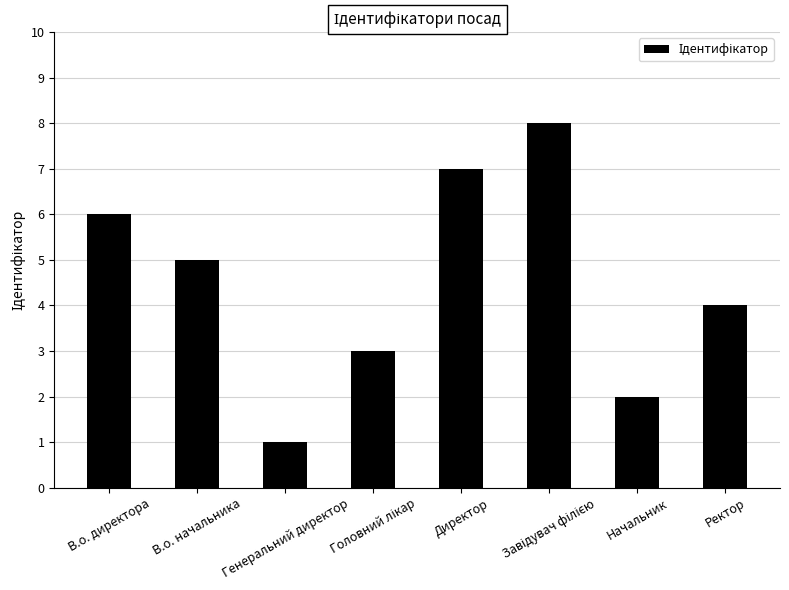

What is the sum of the values at Начальник and В.о. начальника?

7